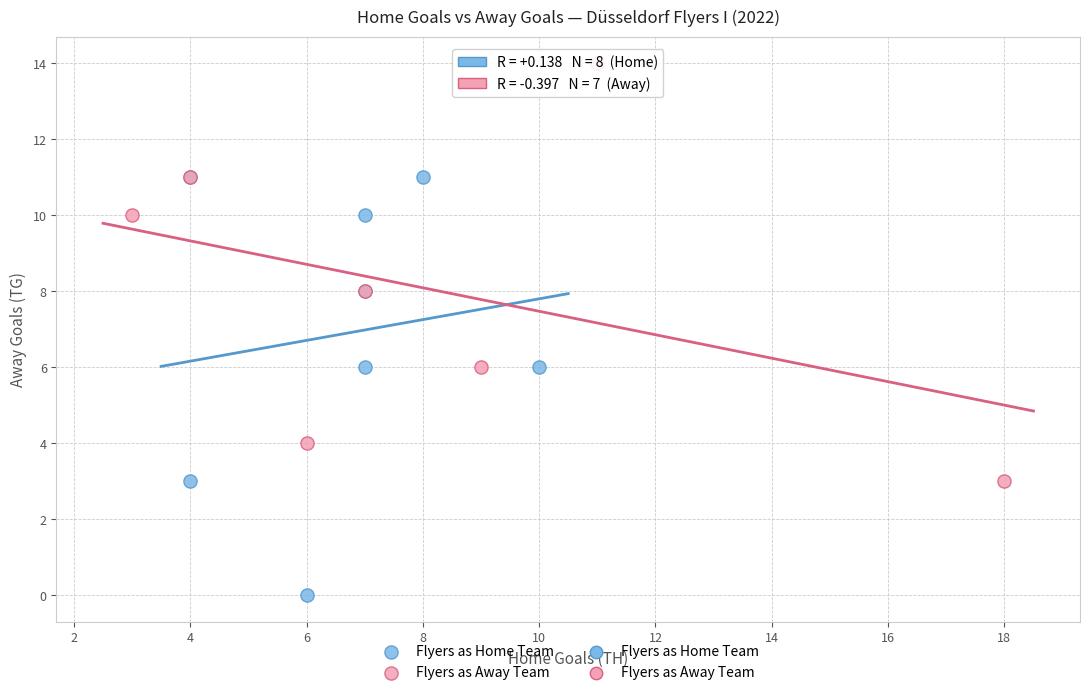

Which series reaches the minimum Y coordinate?

Flyers as Home Team